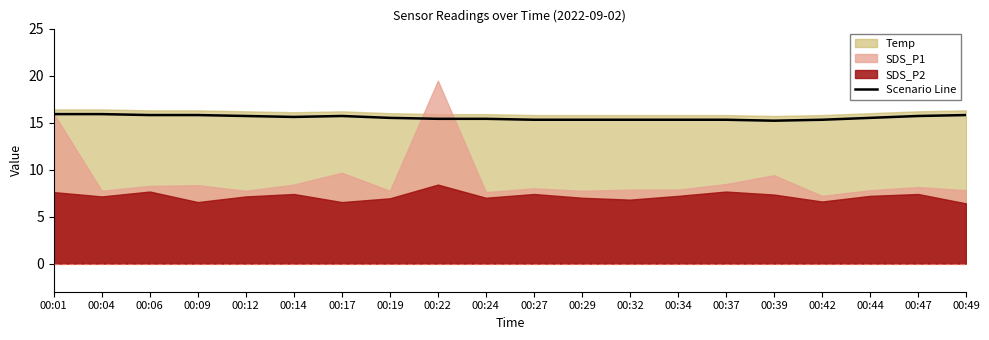

Does the chart display data point markers on the line(s)?

No